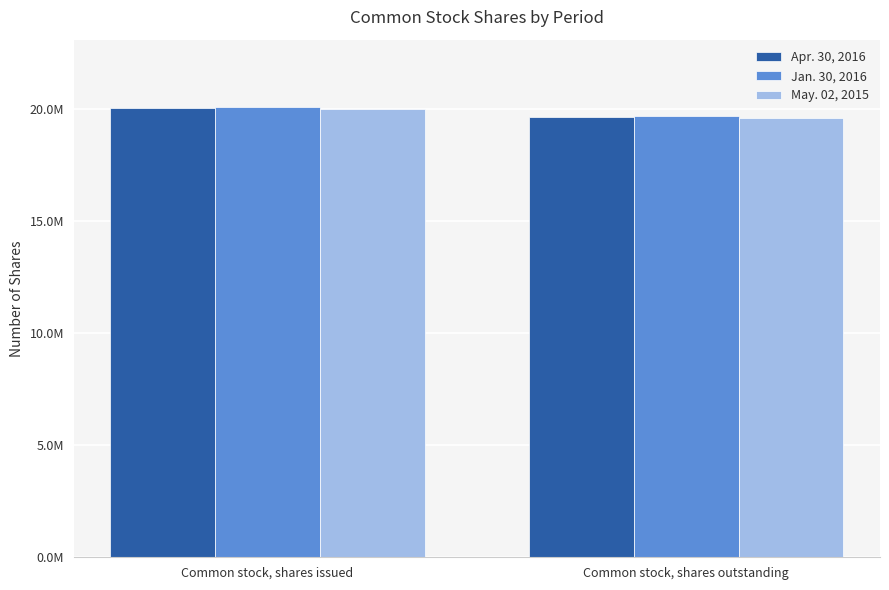

Which series has the widest spread of values?

Apr. 30, 2016